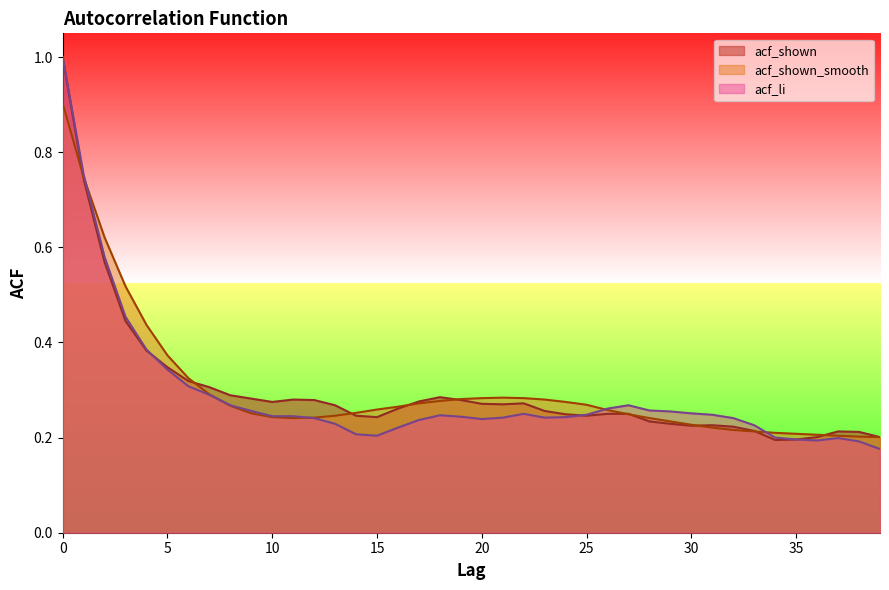

What is the approximate value of acf_shown_smooth at 14?

0.3